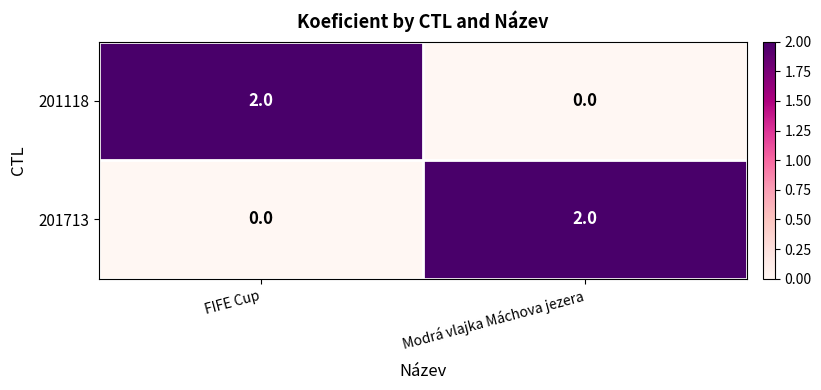

Which category has the highest value in the 201713 series?

Modrá vlajka Máchova jezera